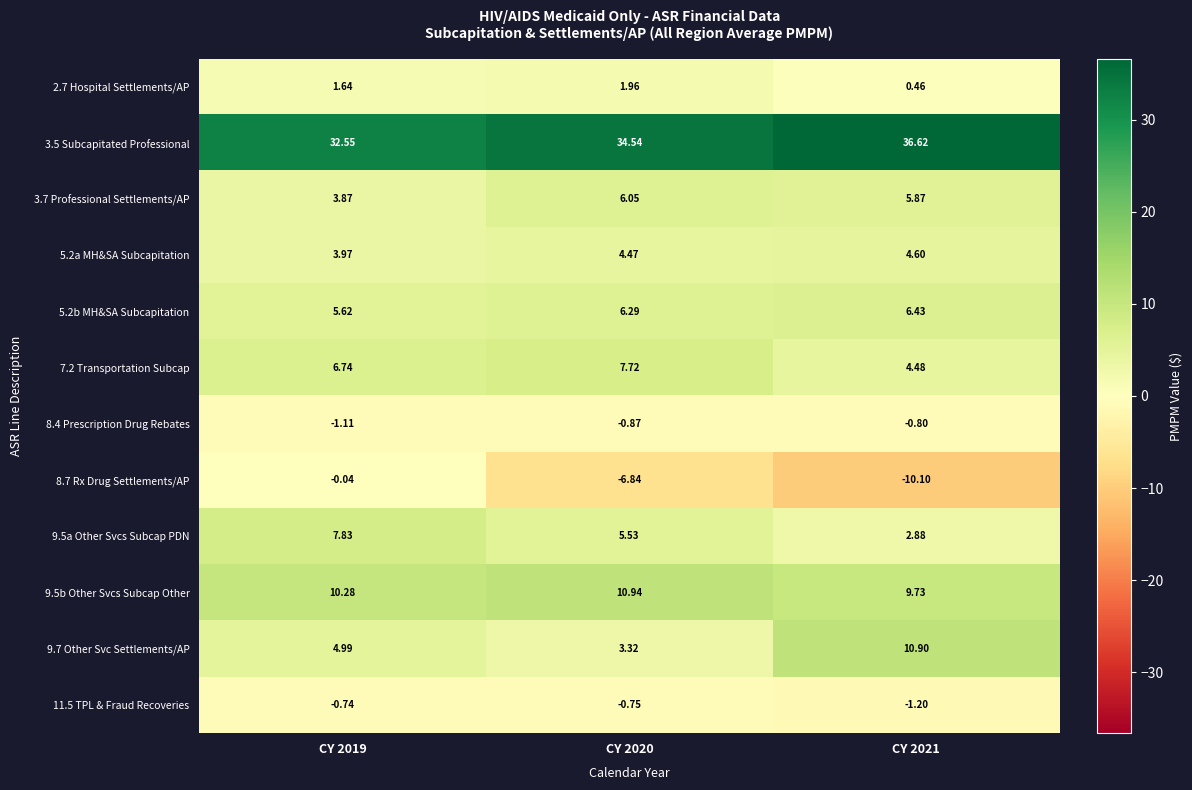

Is the value of 8.4 Prescription Drug Rebates at CY 2019 greater than the value of 5.2a MH&SA Subcapitation at CY 2020?

No